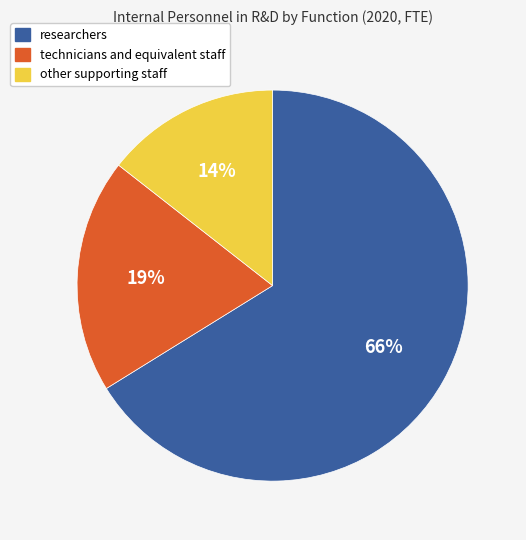

Does researchers account for over 50% of the chart?

Yes